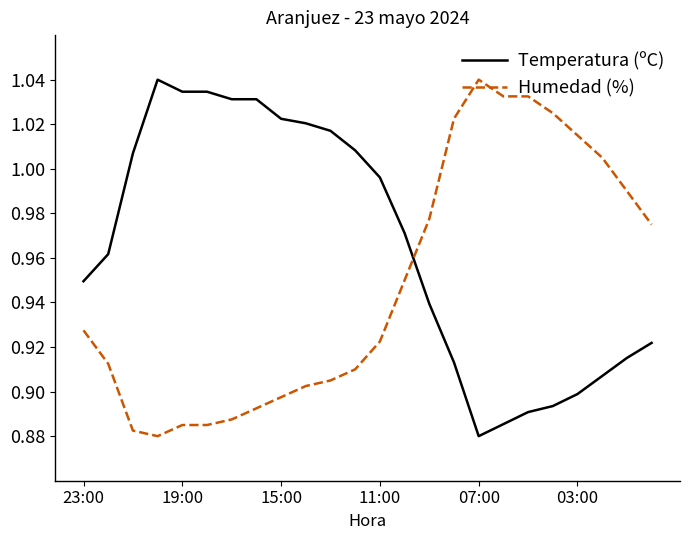

True or false: Temperatura (ºC) and Humedad (%) intersect in this chart.

True